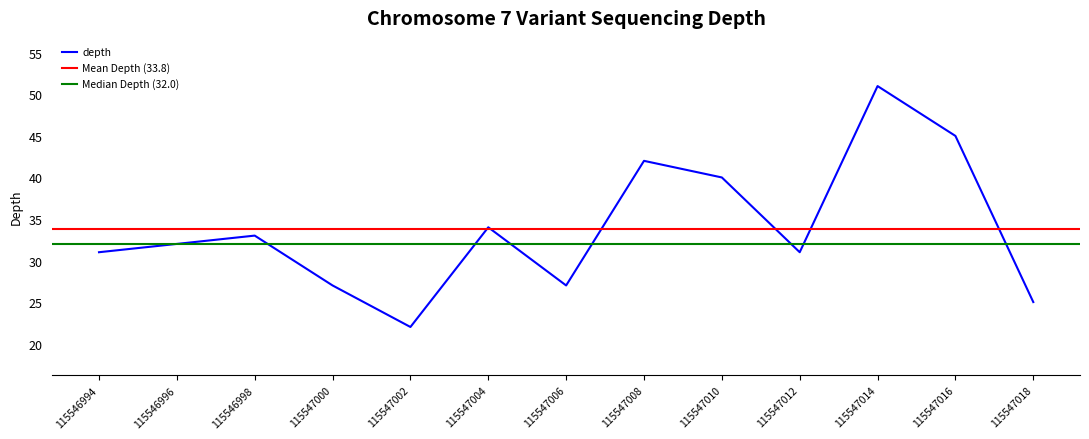

At which label is depth closest to 36?

115547004